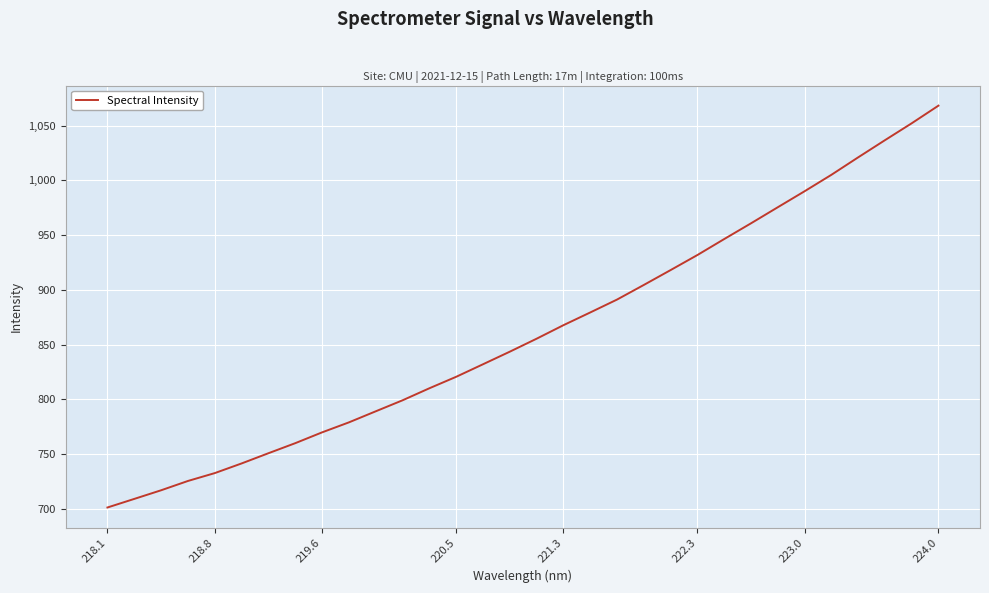

What is the difference between the maximum and minimum values?

367.1